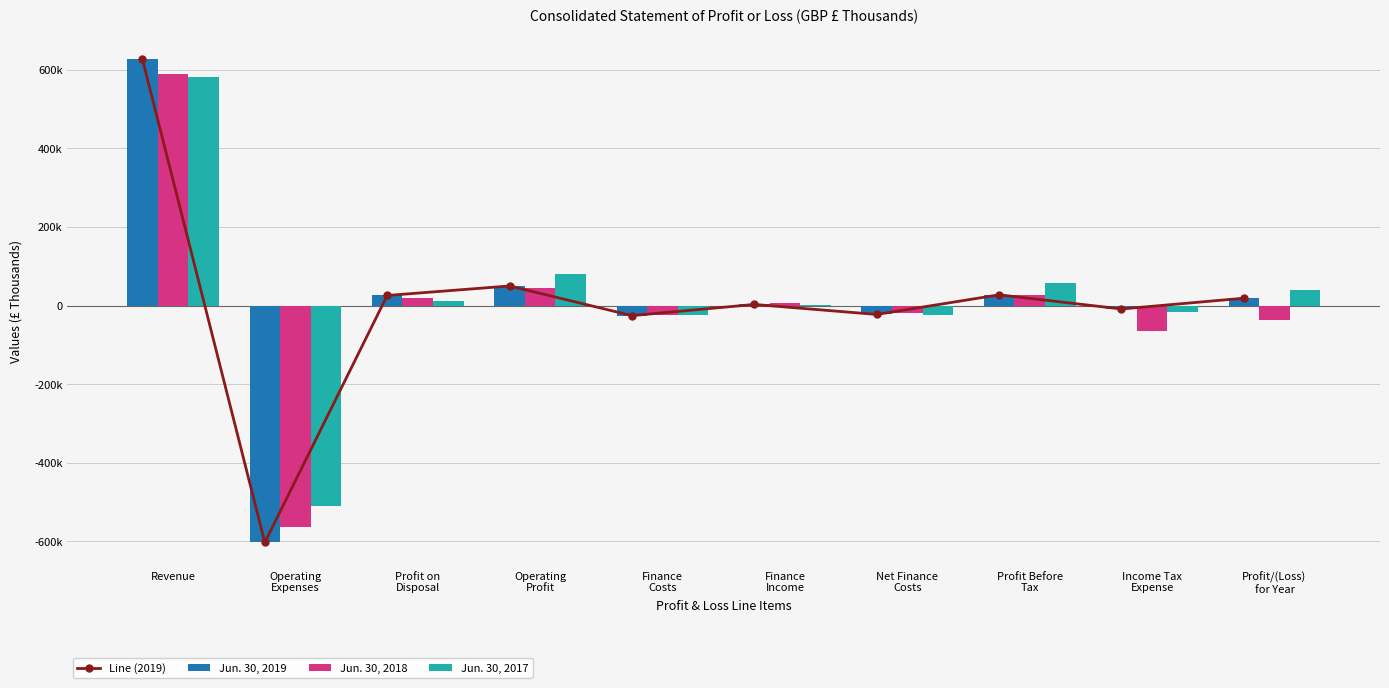

What is the value of the Line (2019) bar at the 4th from the left?

49985